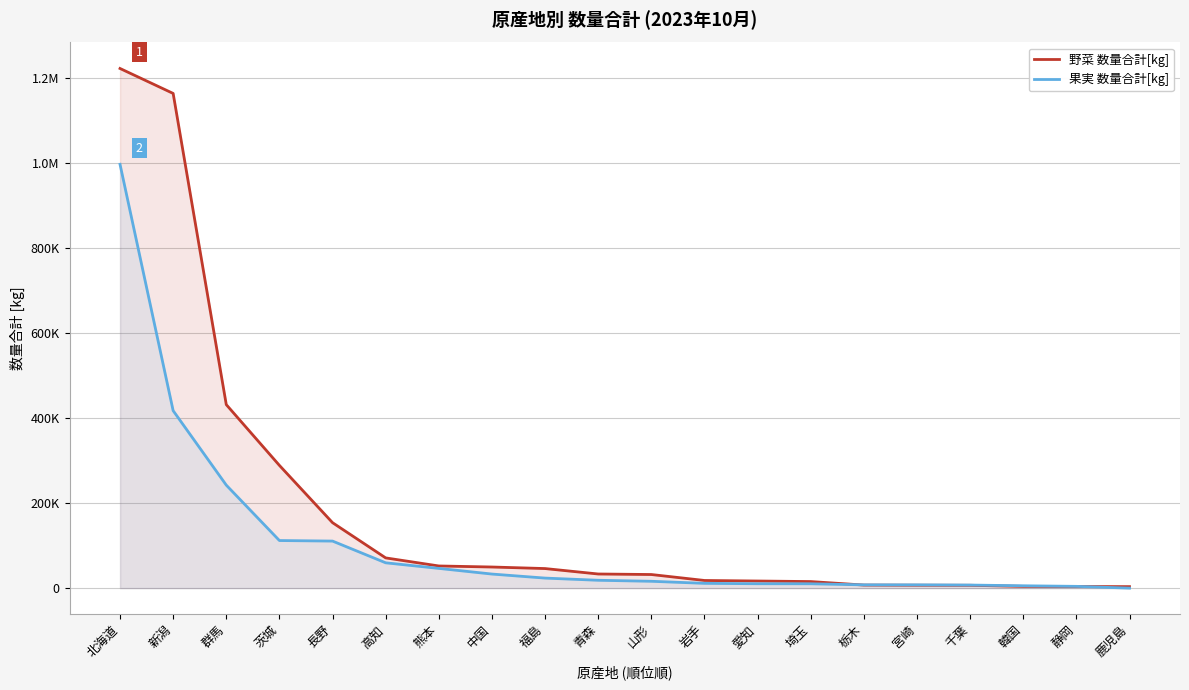

What is the label of the 17th point from the left?

千葉